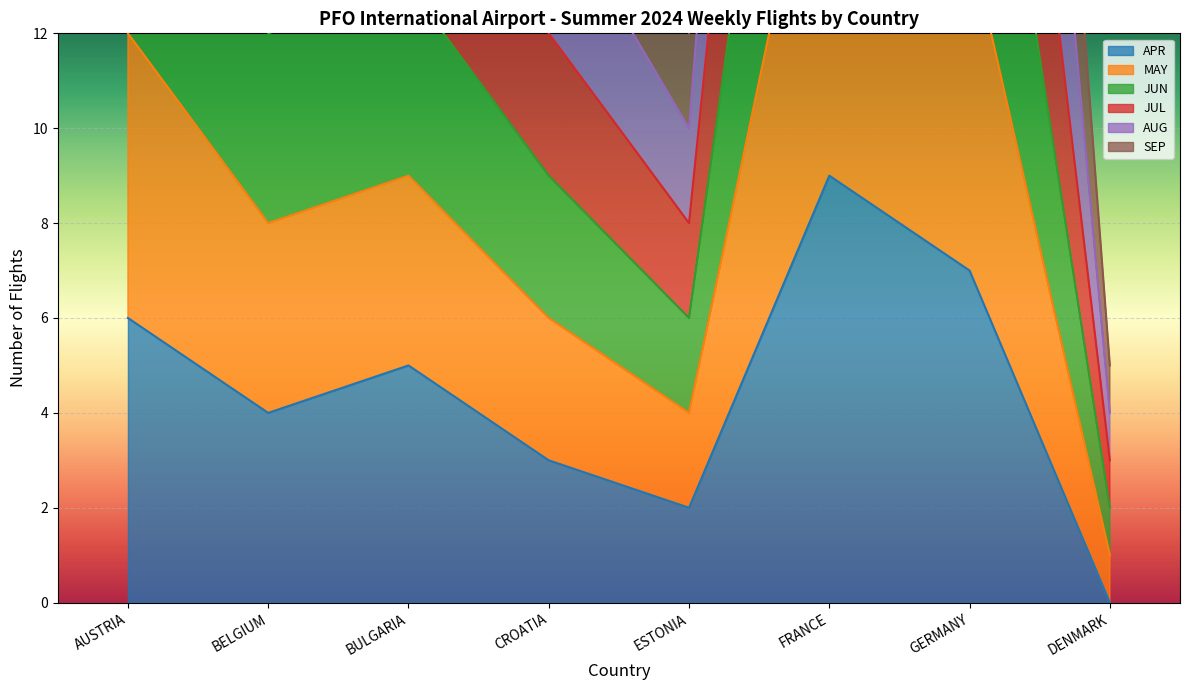

Reading right to left, what are all the values shown in this chart?

APR: 0	7	9	2	3	5	4	6
MAY: 5	44	56	12	18	25	26	36
JUN: 3	28	37	8	12	17	17	24
JUL: 4	36	47	10	15	21	22	30
AUG: 2	21	27	6	9	13	12	18
SEP: 1	14	18	4	6	9	8	12